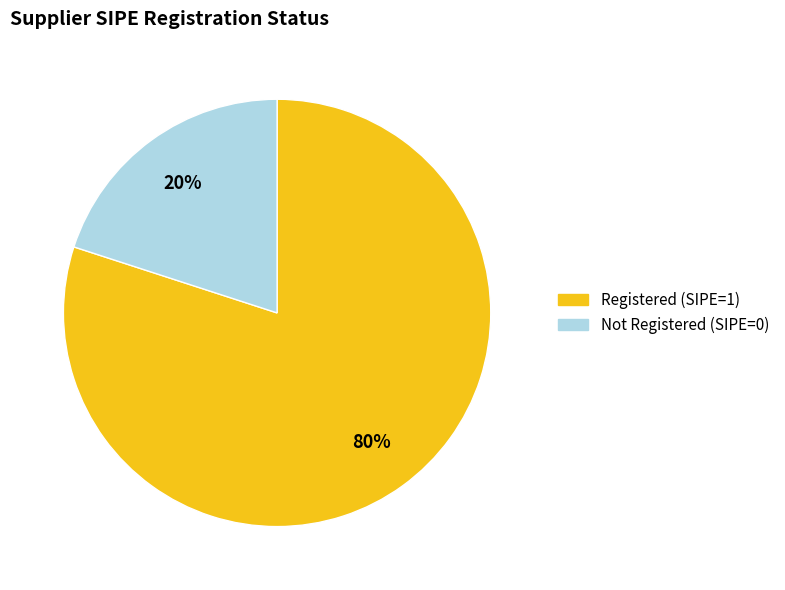

To the nearest percent, what is the average slice percentage?

50%